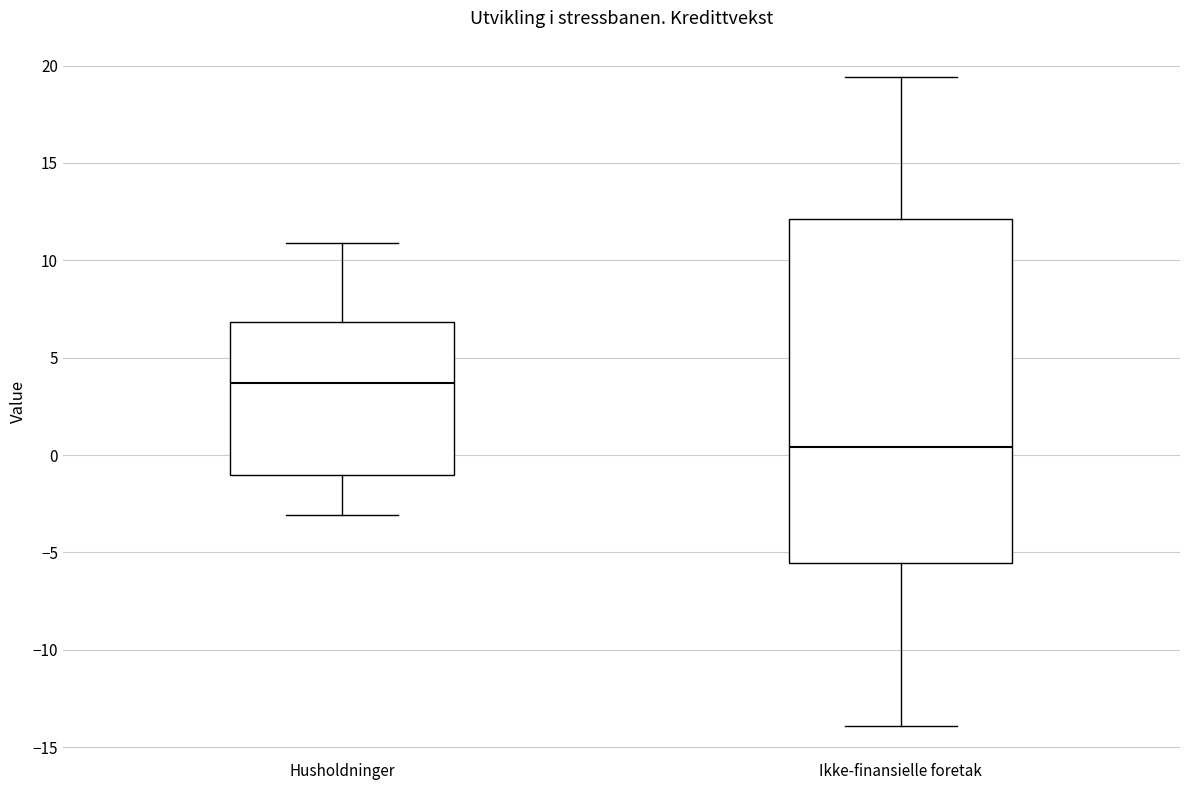

Comparing the boxes themselves (not the whiskers), which one is the tallest?

Ikke-finansielle foretak